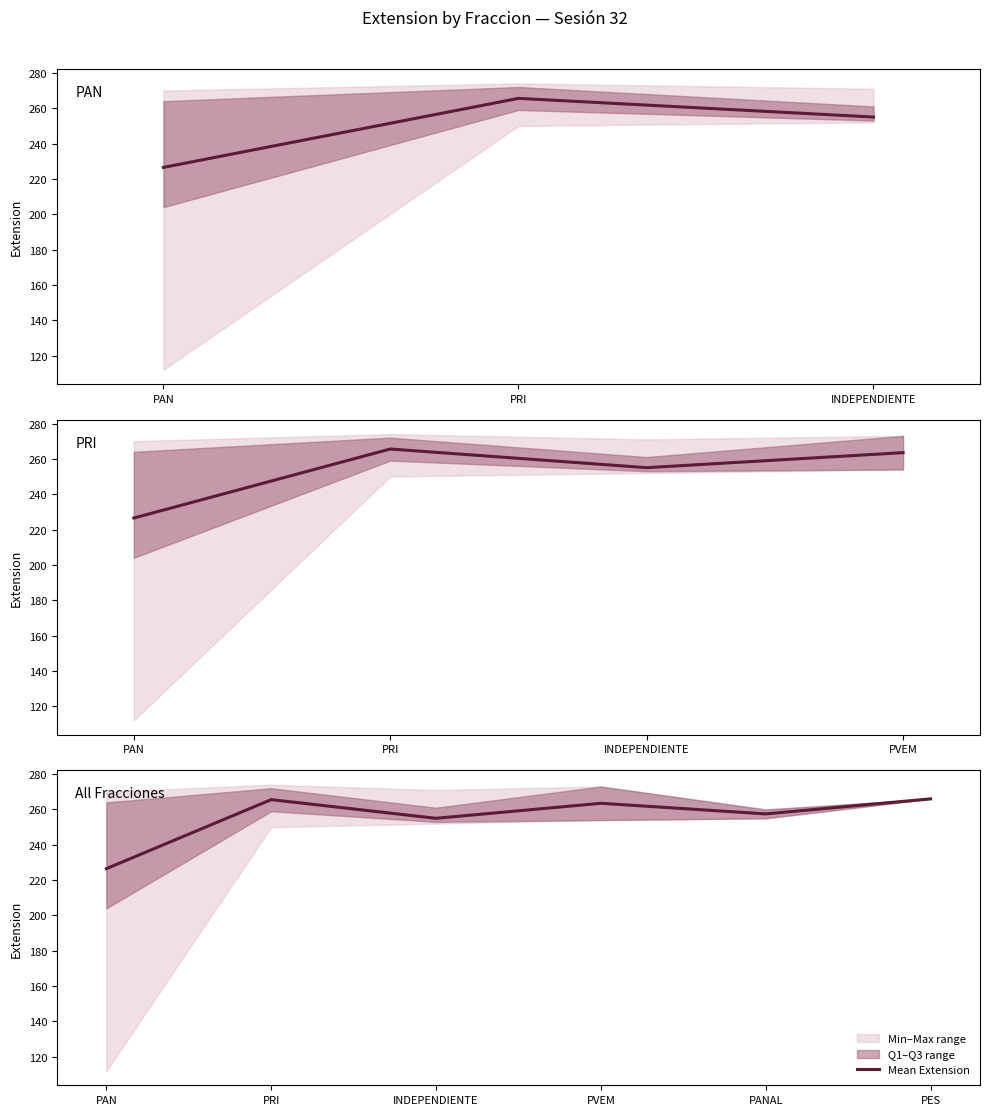

At which category does the data reach its first local peak?

PRI